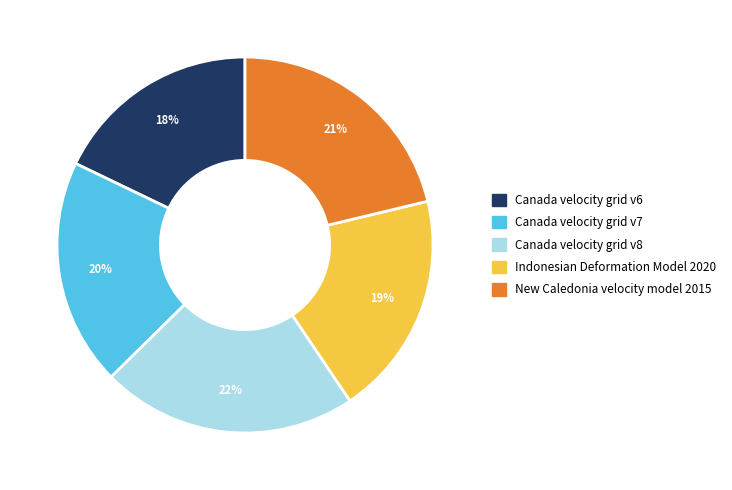

Does Indonesian Deformation Model 2020 represent more than half of the total?

No